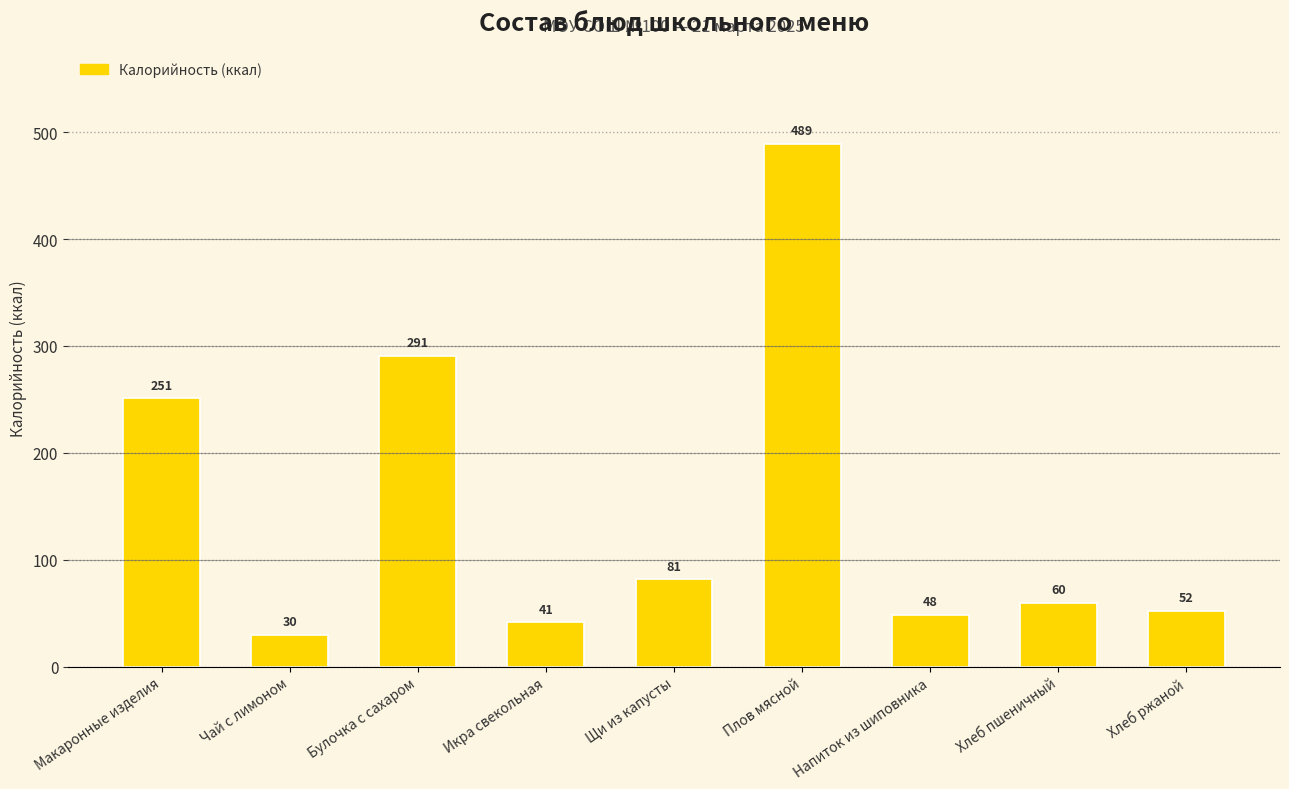

Are the bars horizontal?

No